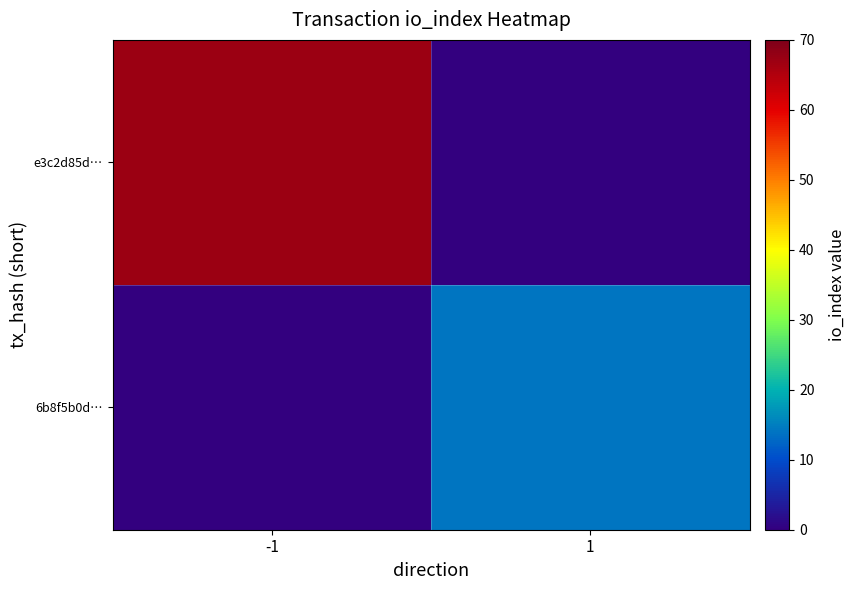

What is the difference between the highest and lowest values at -1?

67